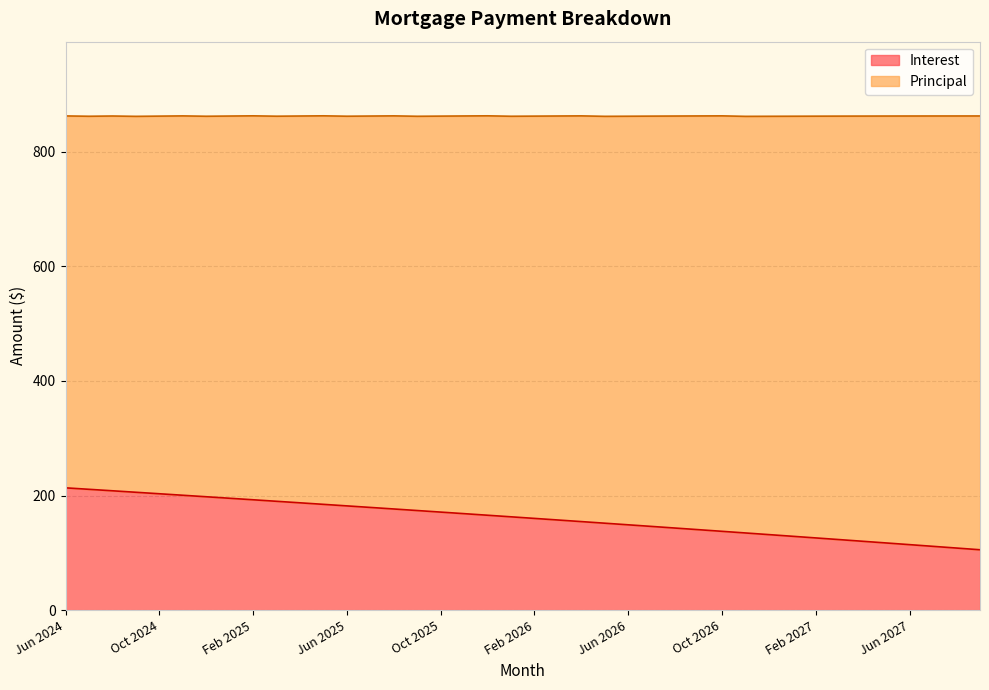

At which label is the value closest to 159?

Feb 2026